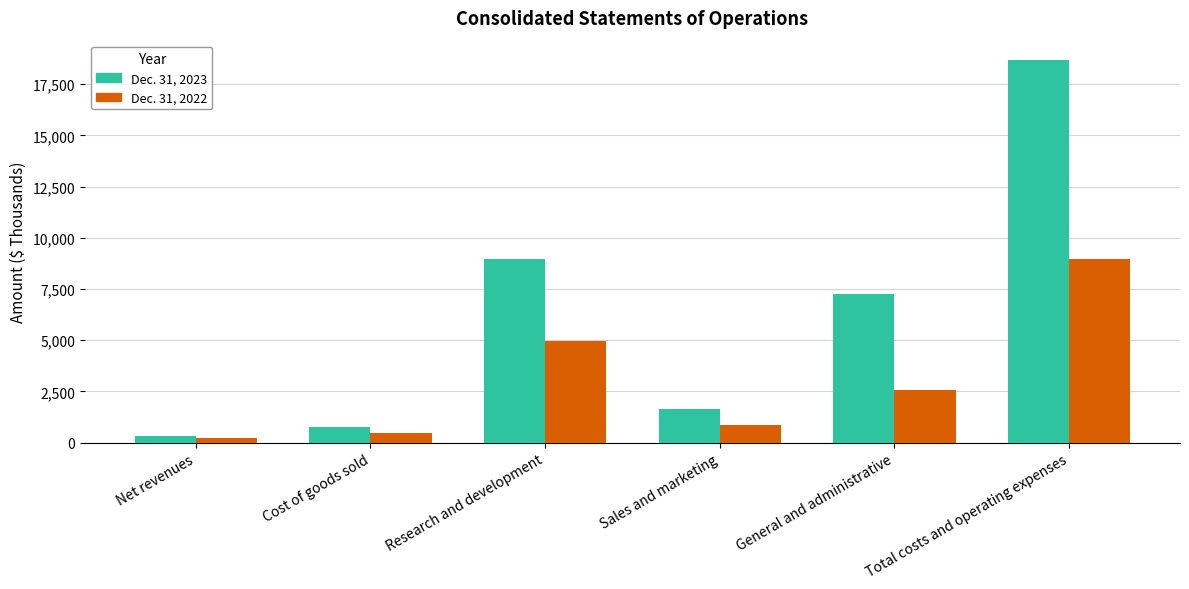

The value of Dec. 31, 2022 at General and administrative is 2585. True or false?

True